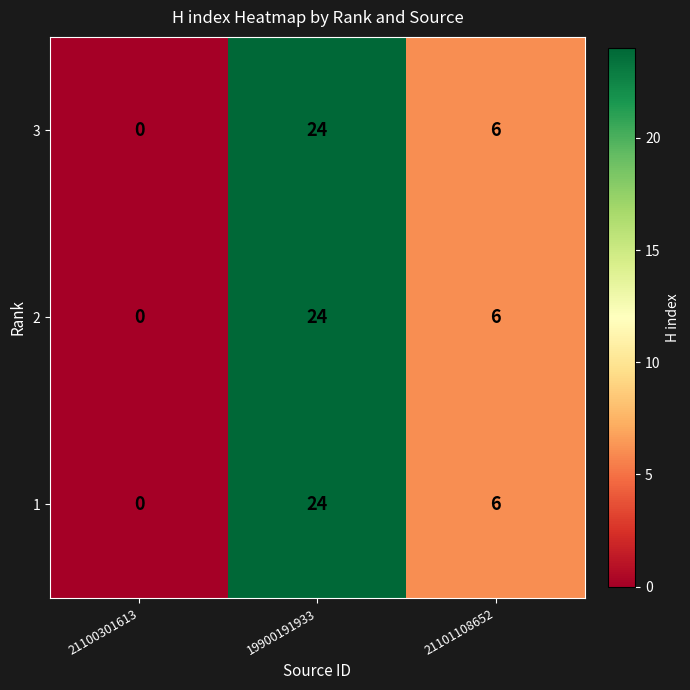

The 2 series shows -16 at 21100301613. True or false?

False